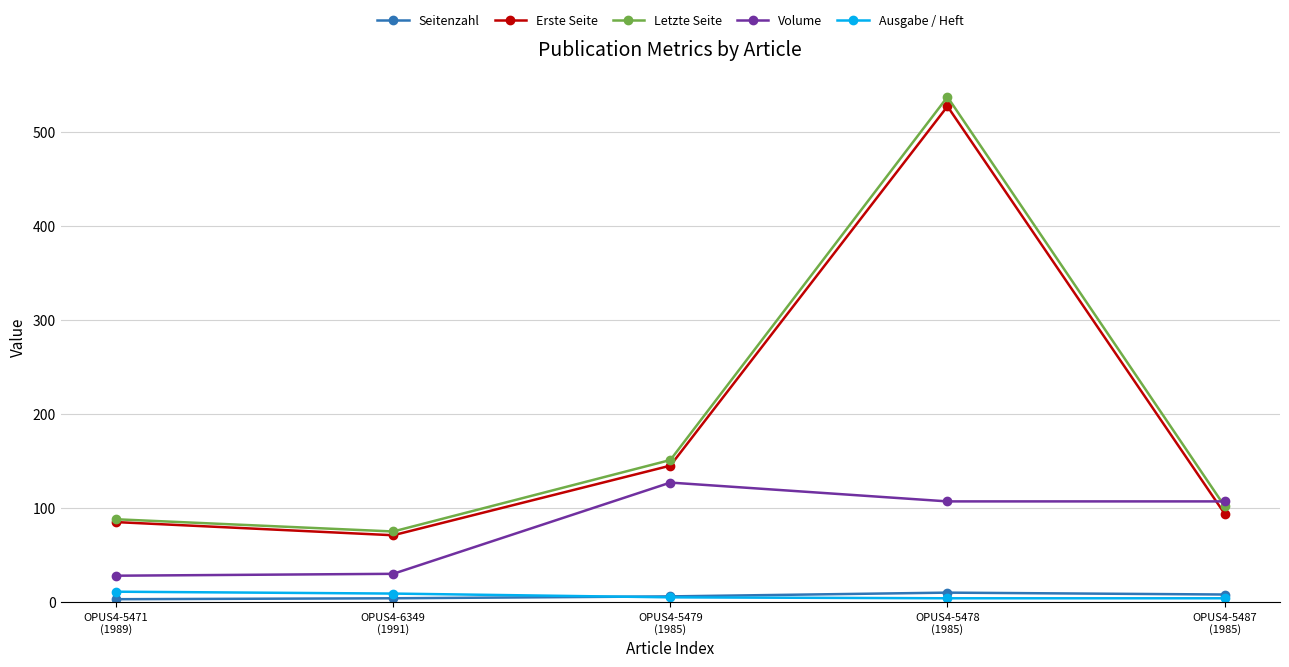

Which series has the largest range (max minus min)?

Letzte Seite